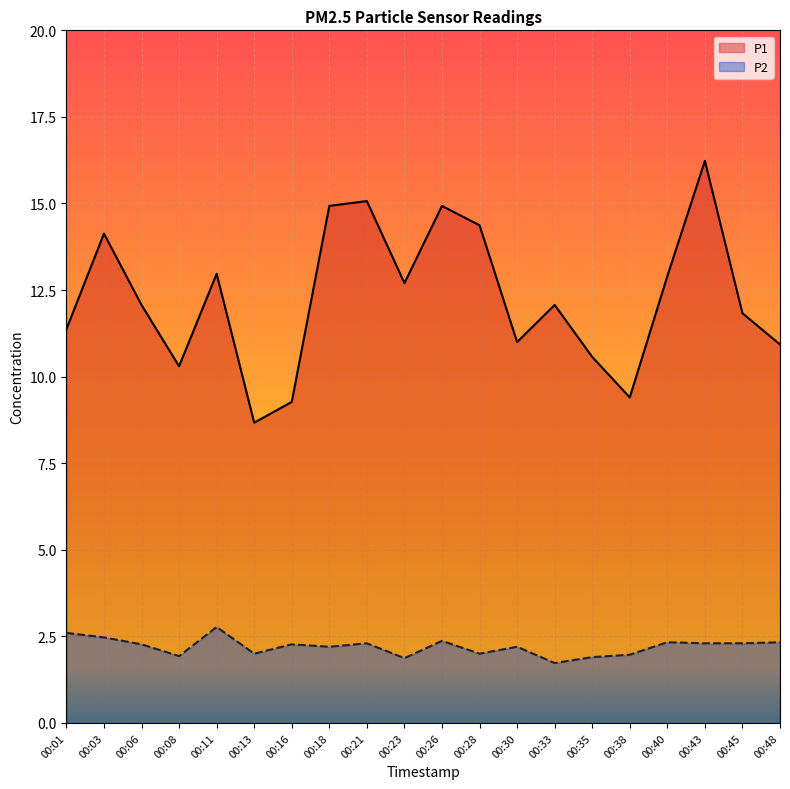

True or false: P2 and P1 cross at least once.

False